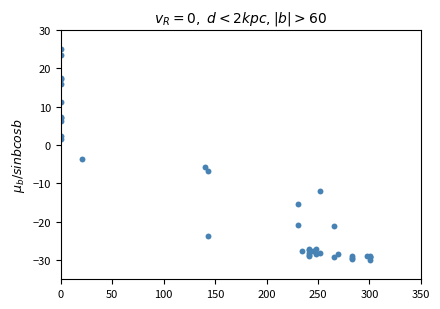

What Y value in the scatter plot is closest to -2?

-3.6